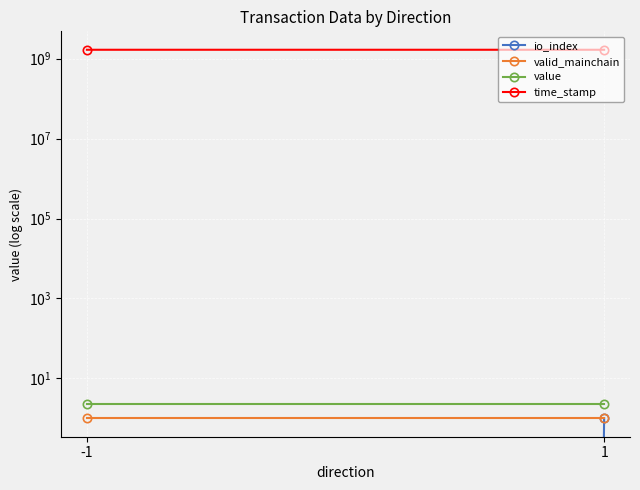

At 1, list the series in order from largest to smallest.

time_stamp, value, io_index, valid_mainchain